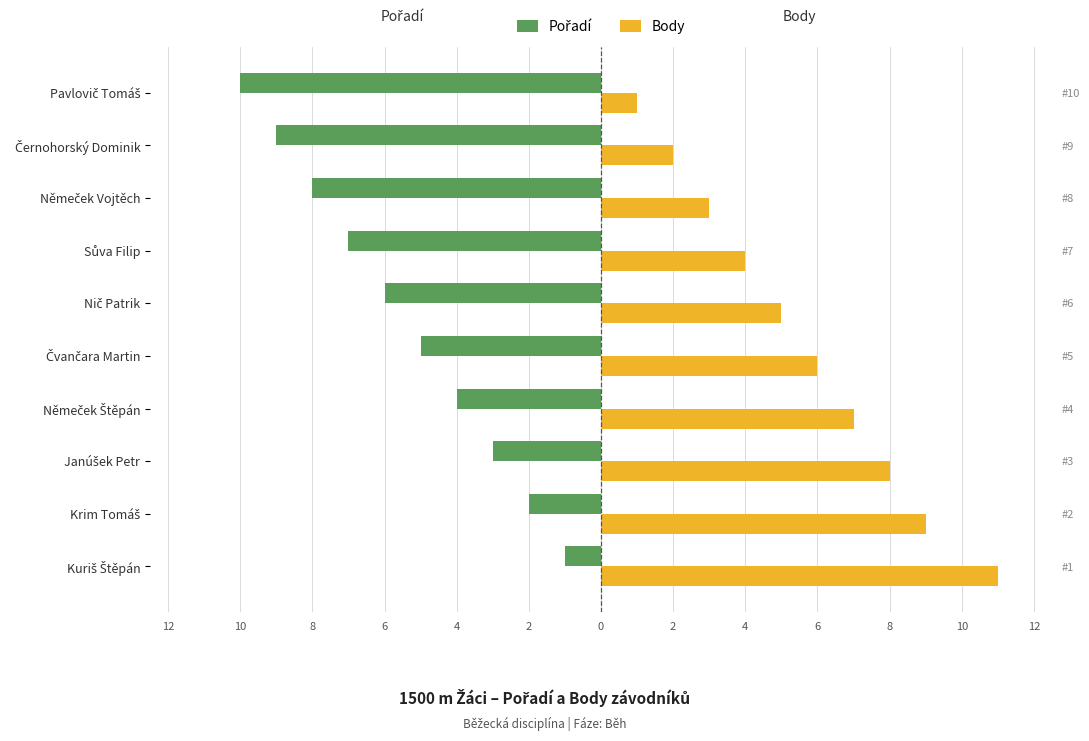

The Body series shows 0 at Pavlovič Tomáš. True or false?

False